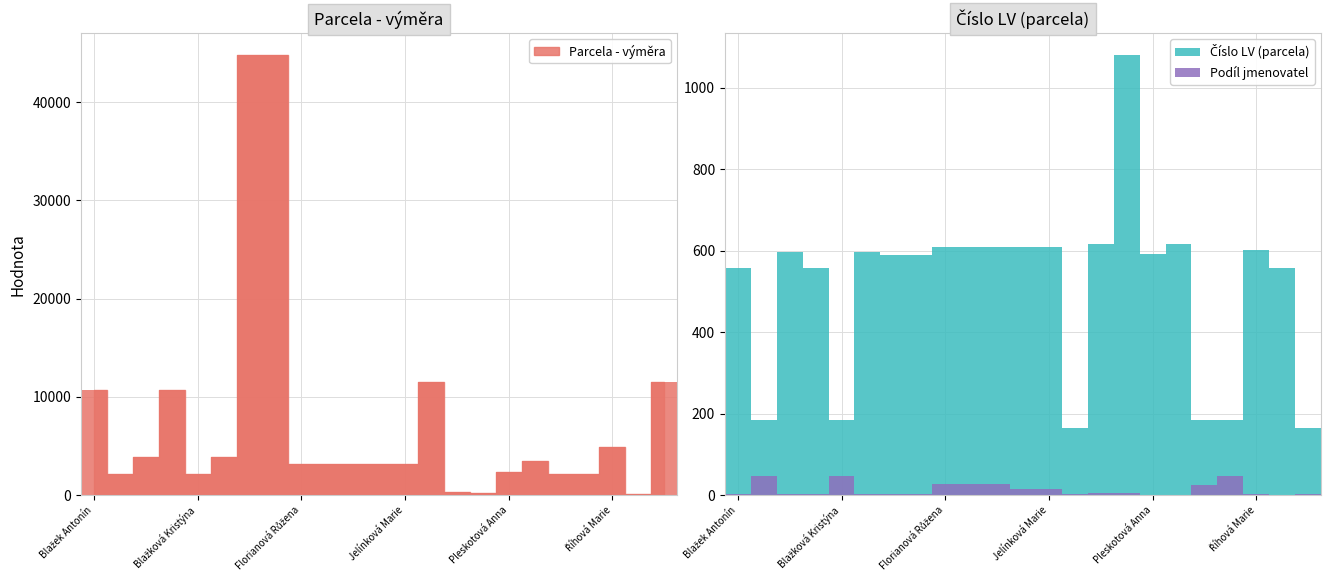

Which has a higher value, Blažková Kristýna or Říhová Marie?

Říhová Marie